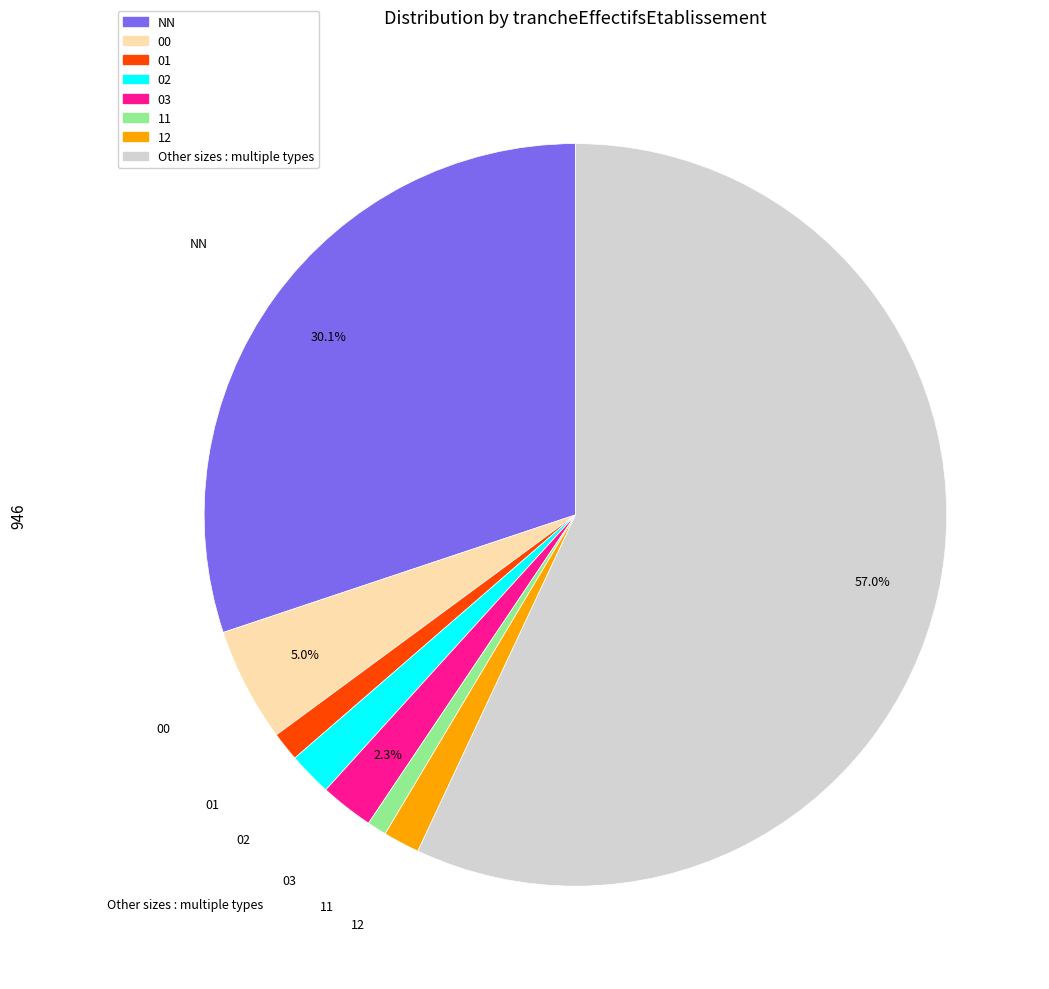

Count the number of slices in the pie.

8